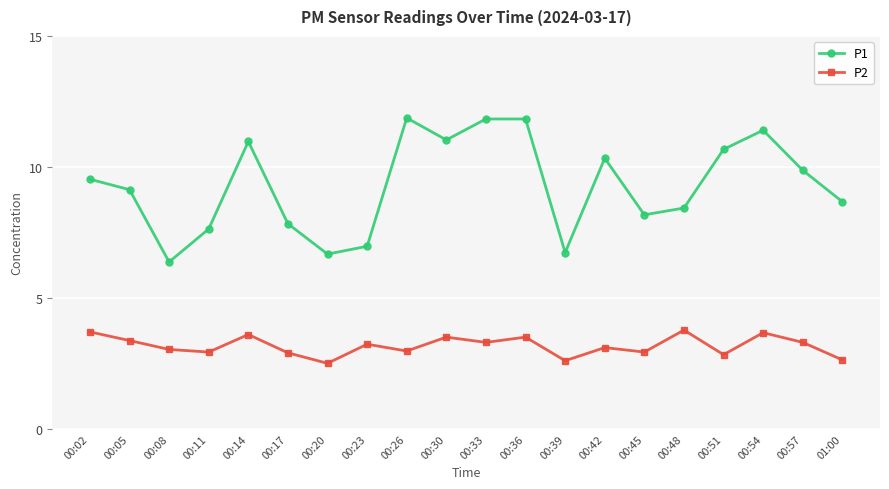

What is the minimum value shown in the chart?

2.5